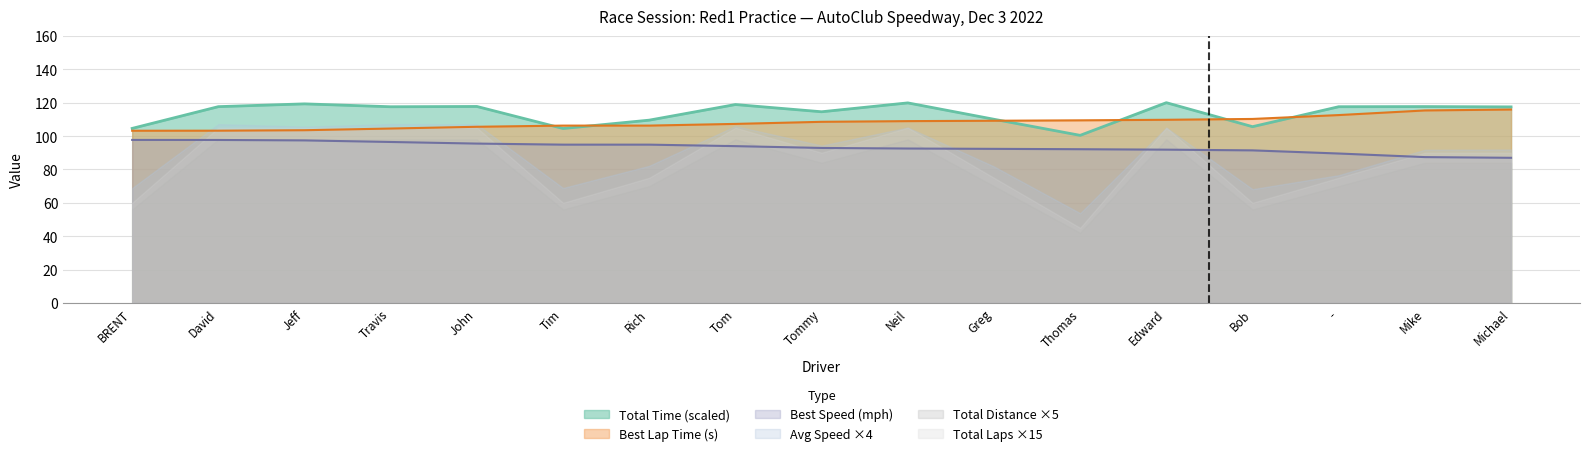

What is the approximate value of Best Lap Time (s) at Tim?

106.3